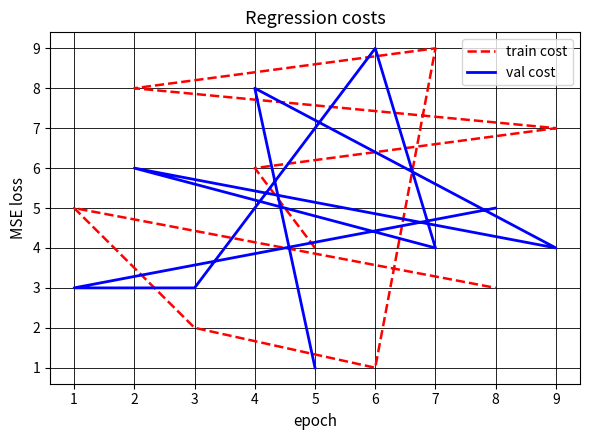

At which label is val cost closest to 5?

8